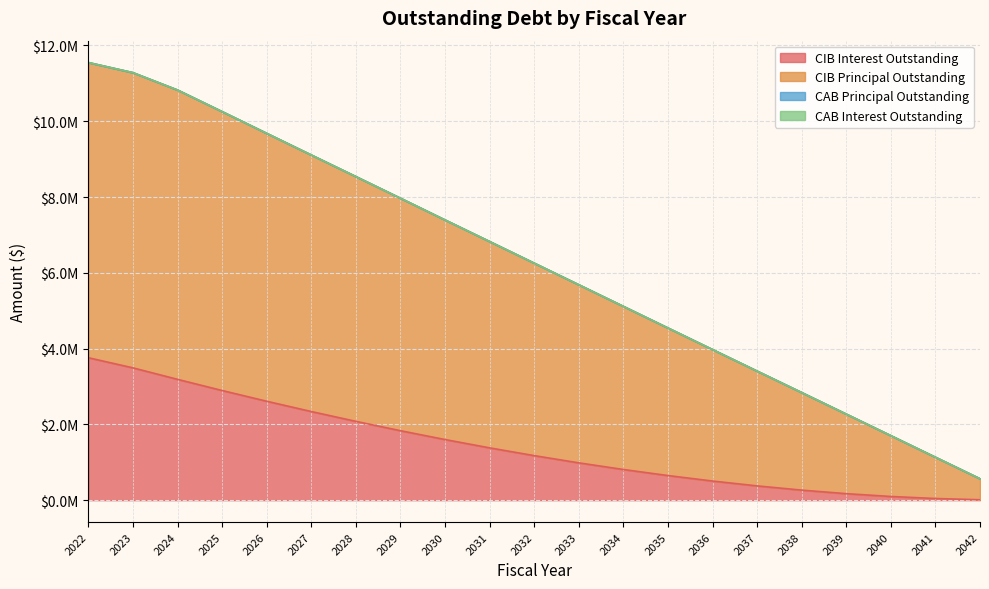

At which category does the chart reach its minimum across all series?

2042